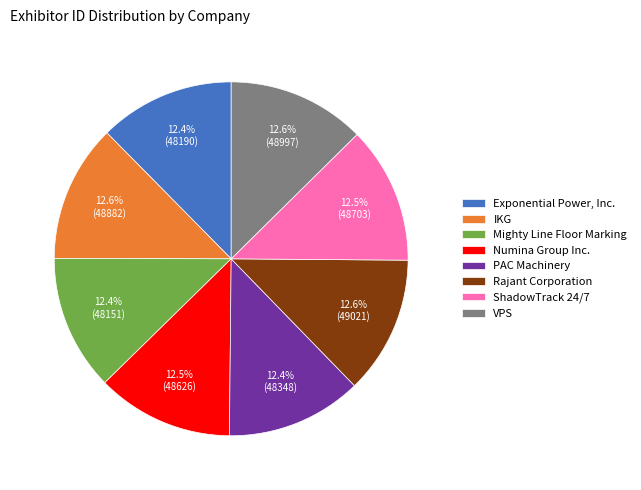

What is the ratio of the value at Rajant Corporation to the value at VPS?

1.0